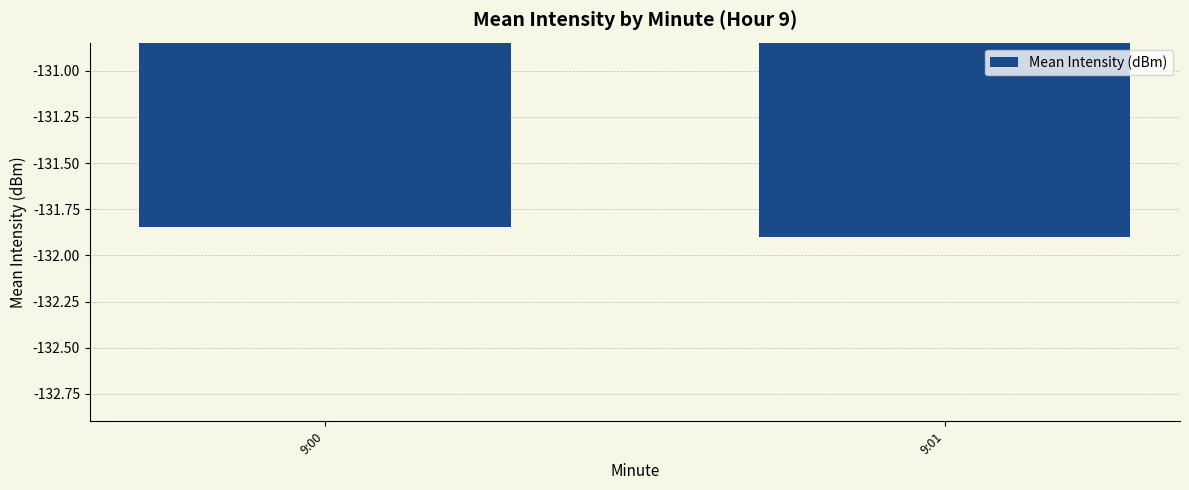

Are the bars horizontal?

No